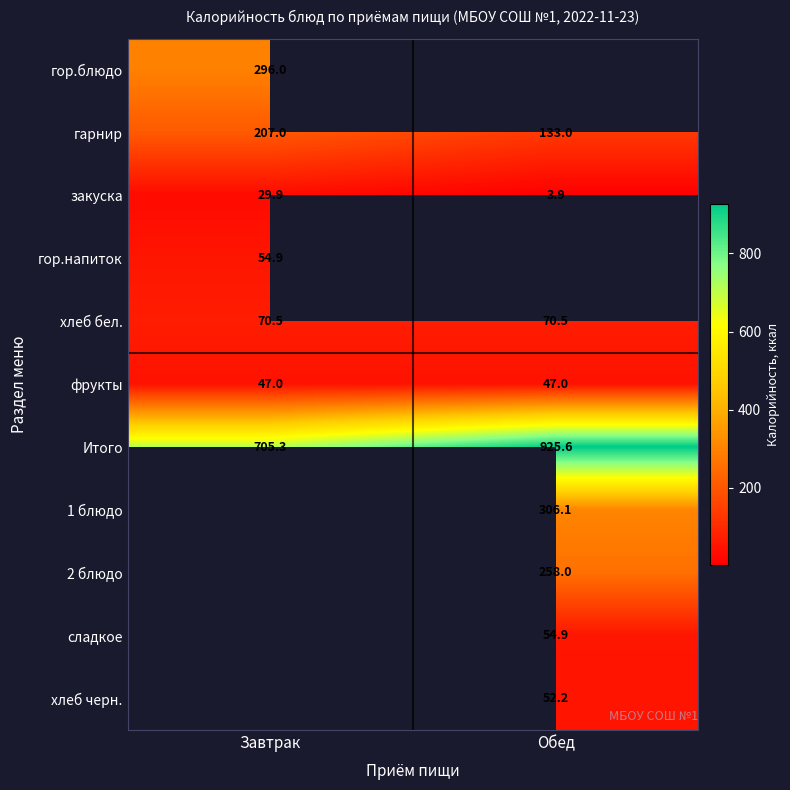

What is the spread (max minus min) of values at Завтрак?

675.4